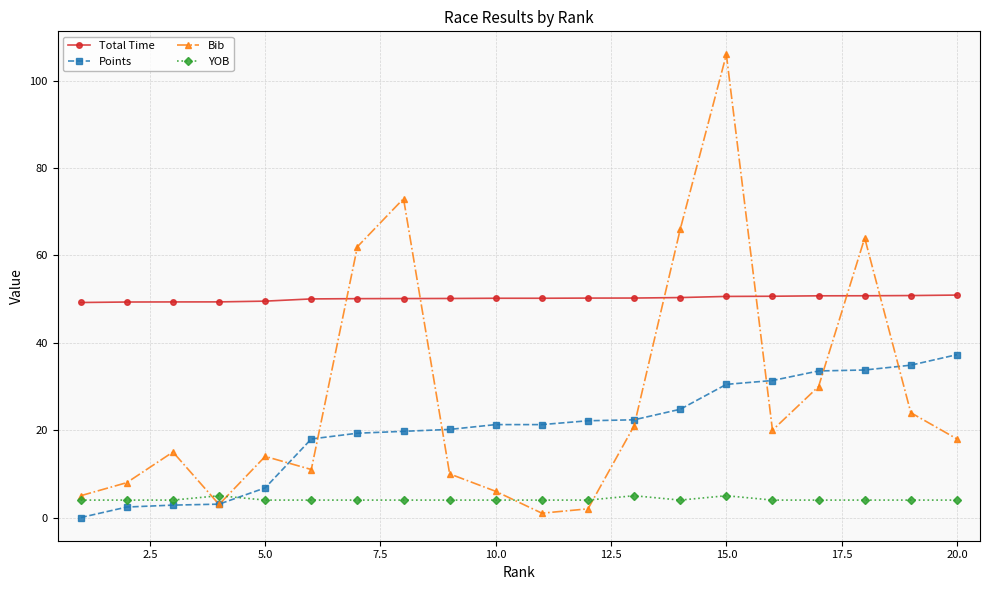

How many lines are shown in the chart?

4